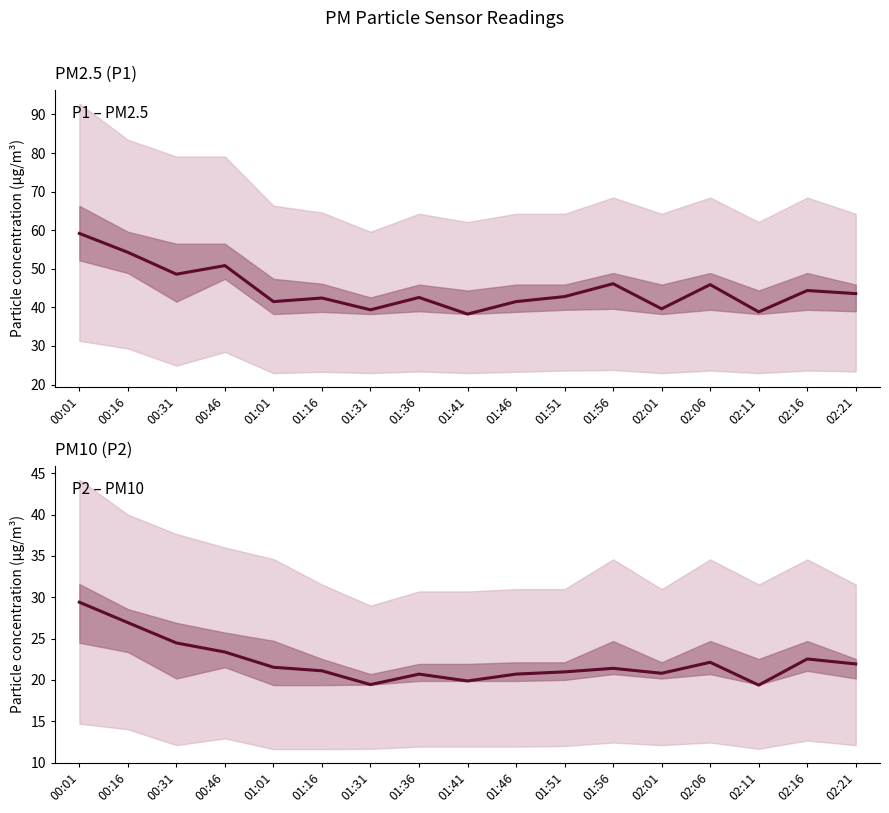

Is the value of P2 at 00:16 greater than the value of P1 at 01:16?

No